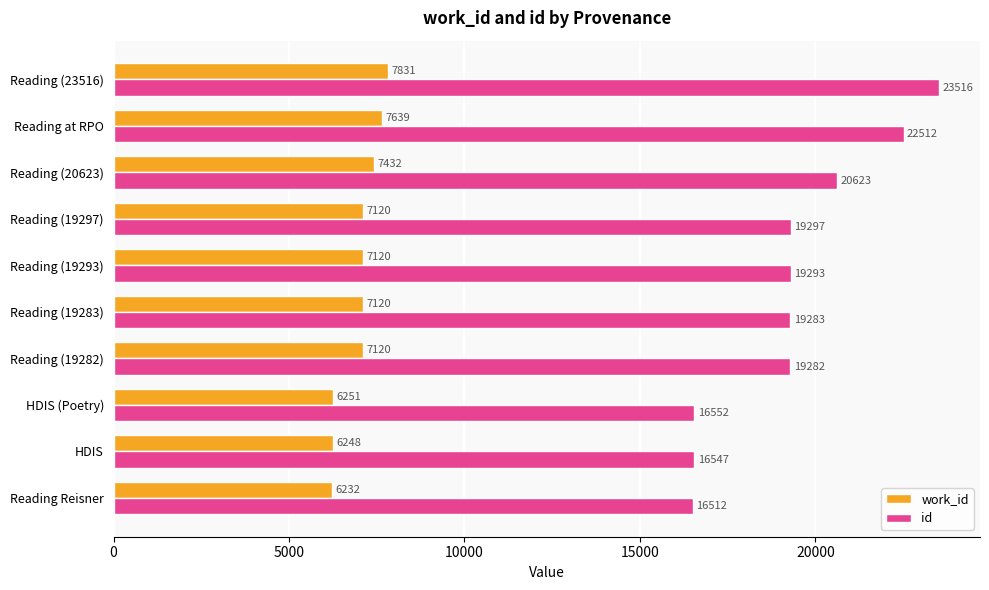

At which category is the sum across all series the highest?

Reading (23516)